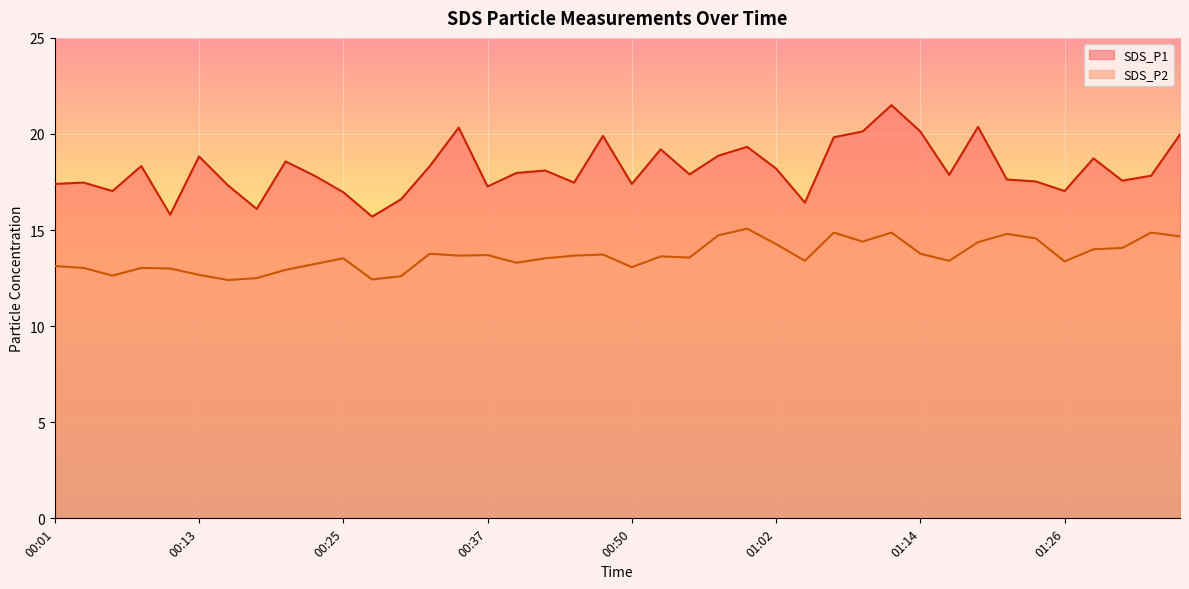

How many lines are shown in the chart?

2